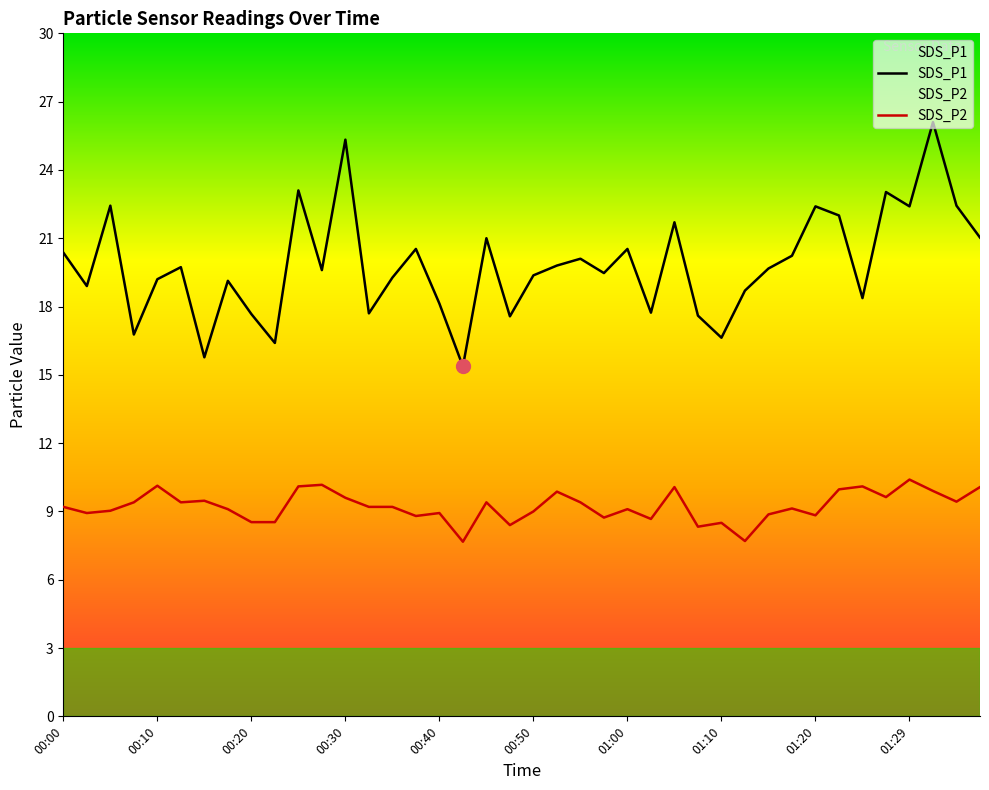

The SDS_P2 series shows 9.1 at 31. True or false?

True